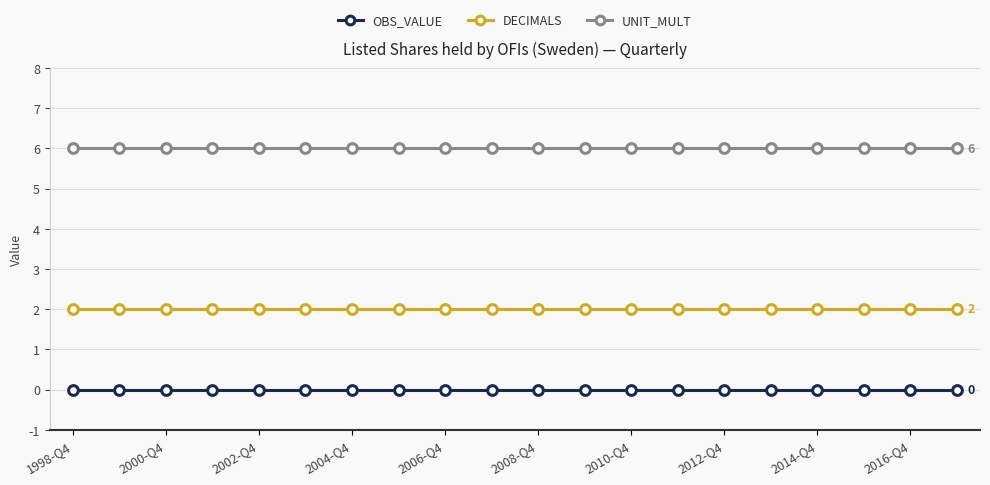

Rank the series by their average value, from highest to lowest.

UNIT_MULT, DECIMALS, OBS_VALUE